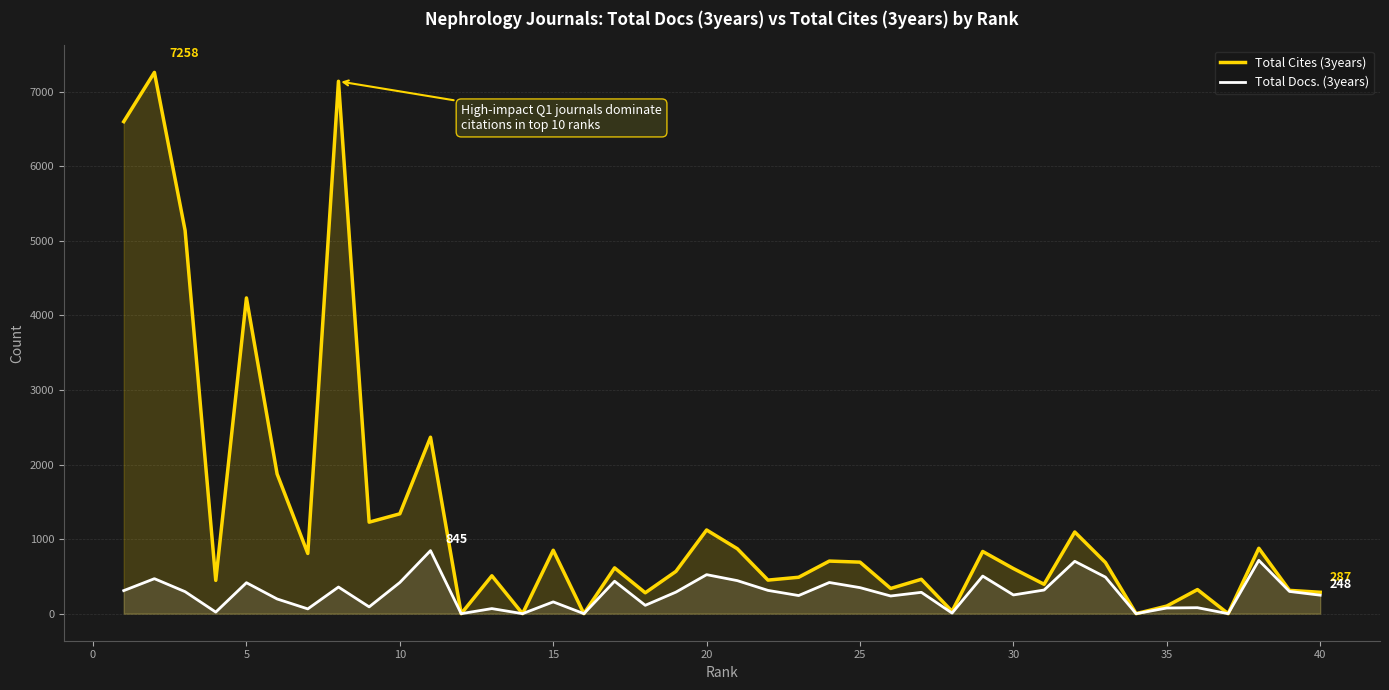

True or false: Total Docs. (3years) and Total Cites (3years) cross at least once.

False